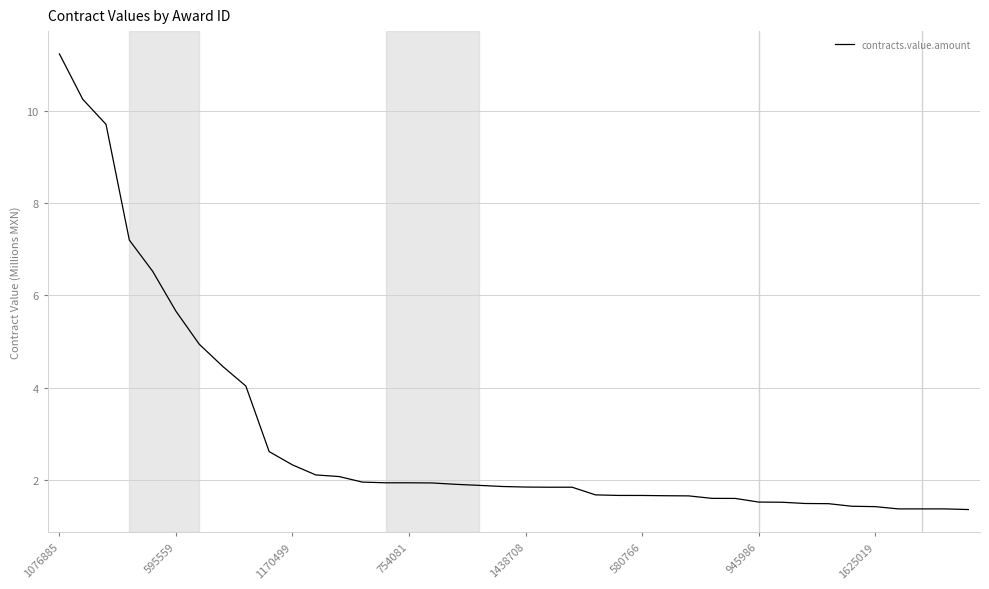

Does the chart display data point markers on the line(s)?

No